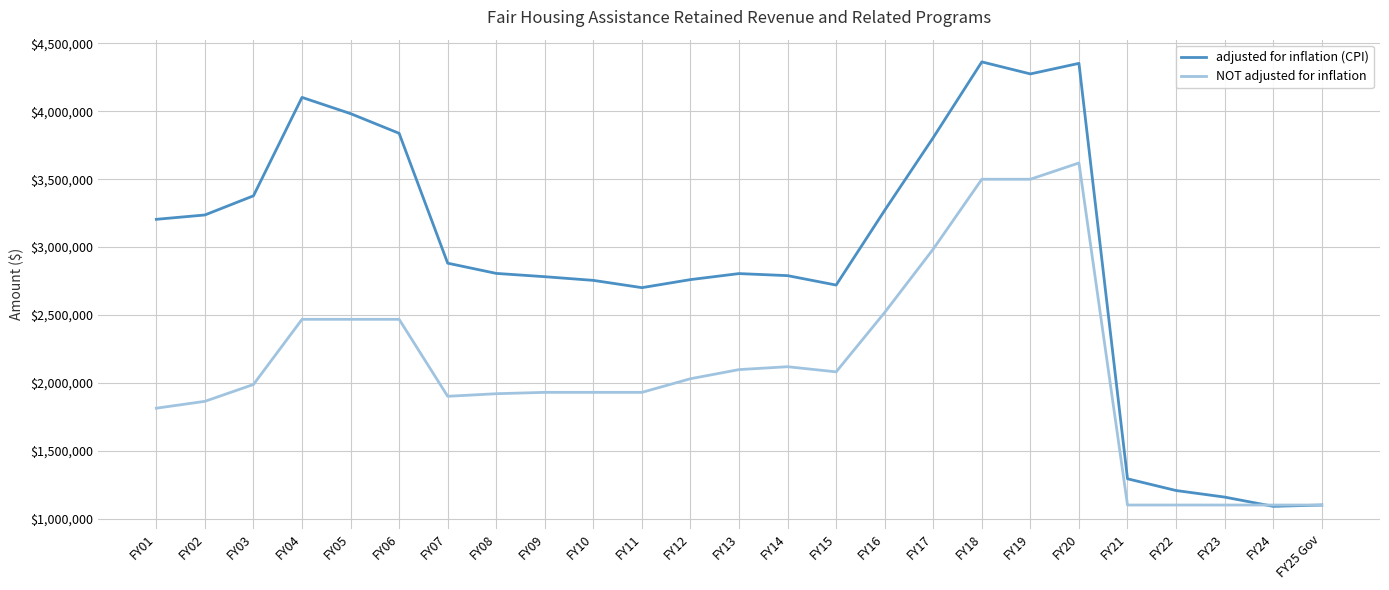

What is the difference between the highest and lowest values at FY18?

864513